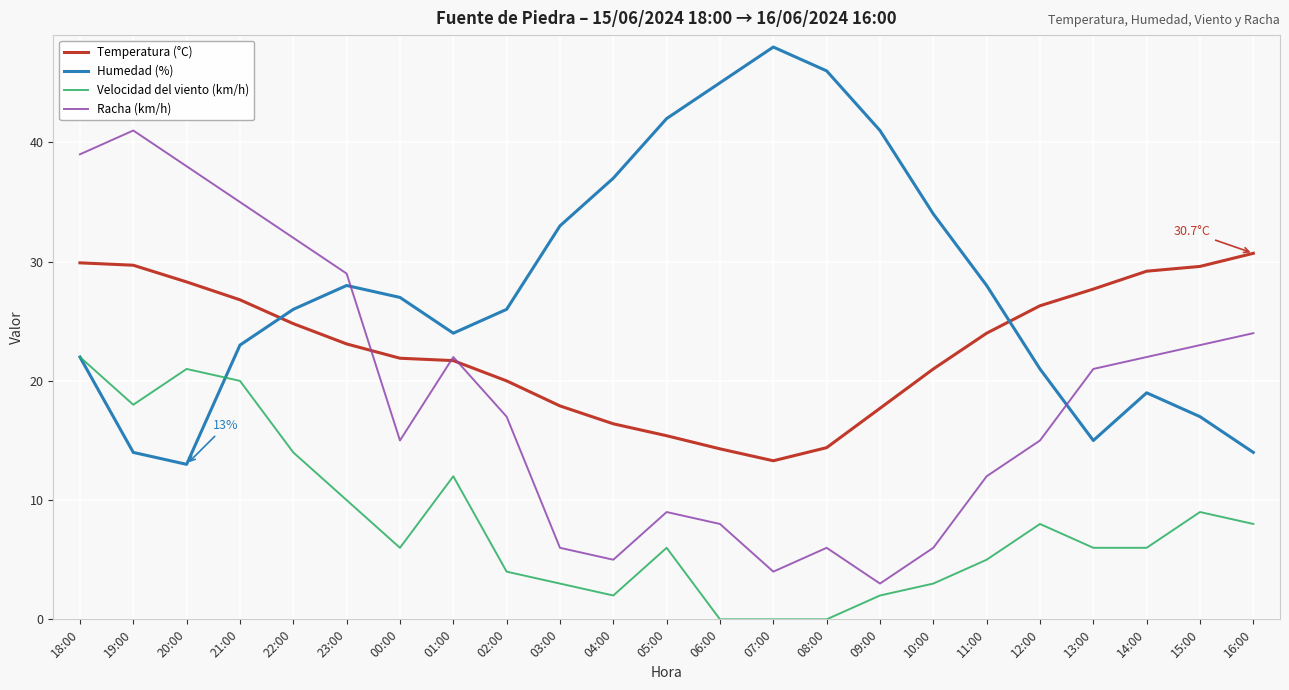

What is the lowest value of the Racha (km/h) series?

3.0